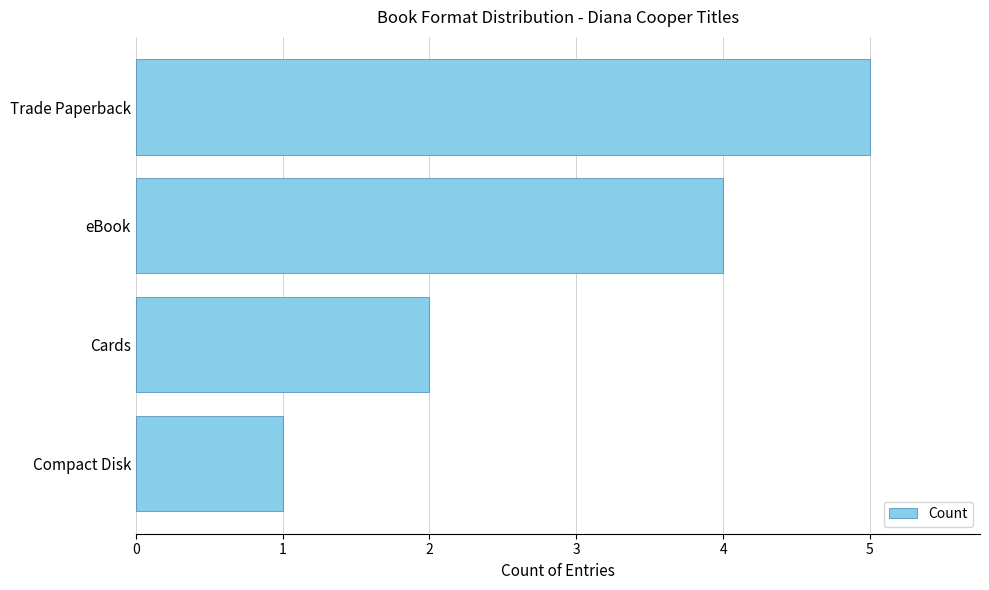

What is the change in value from eBook to Trade Paperback?

+1